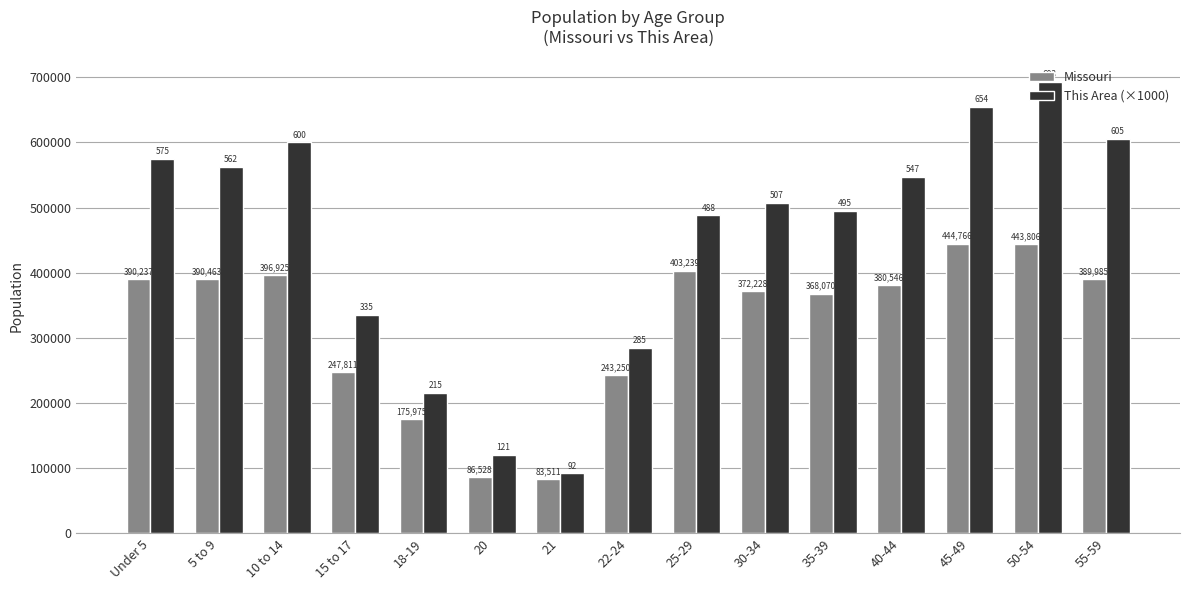

At which label is This Area (×1000) closest to 392500?

15 to 17